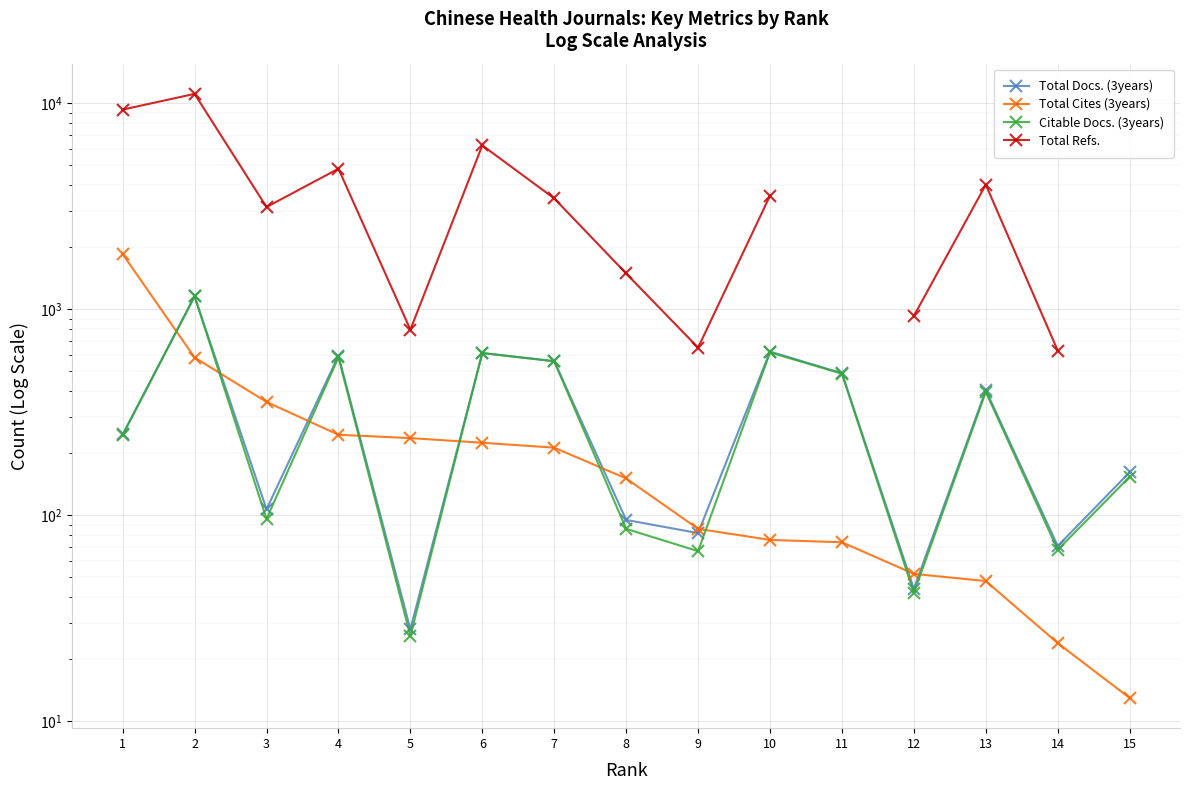

At which label is Citable Docs. (3years) closest to 590?

4